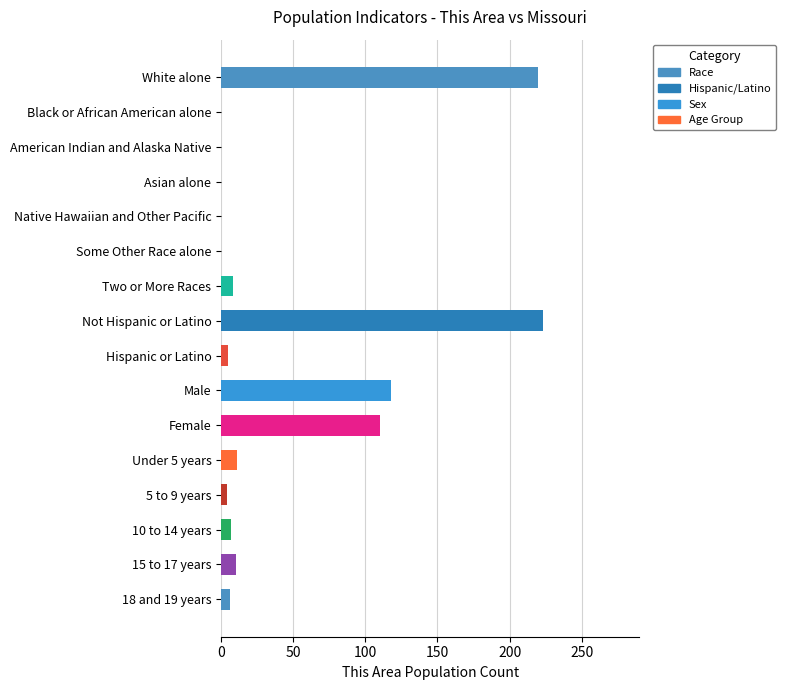

What is the sum of all values?

722